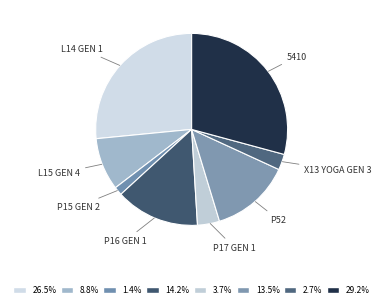

Count the number of slices in the pie.

8